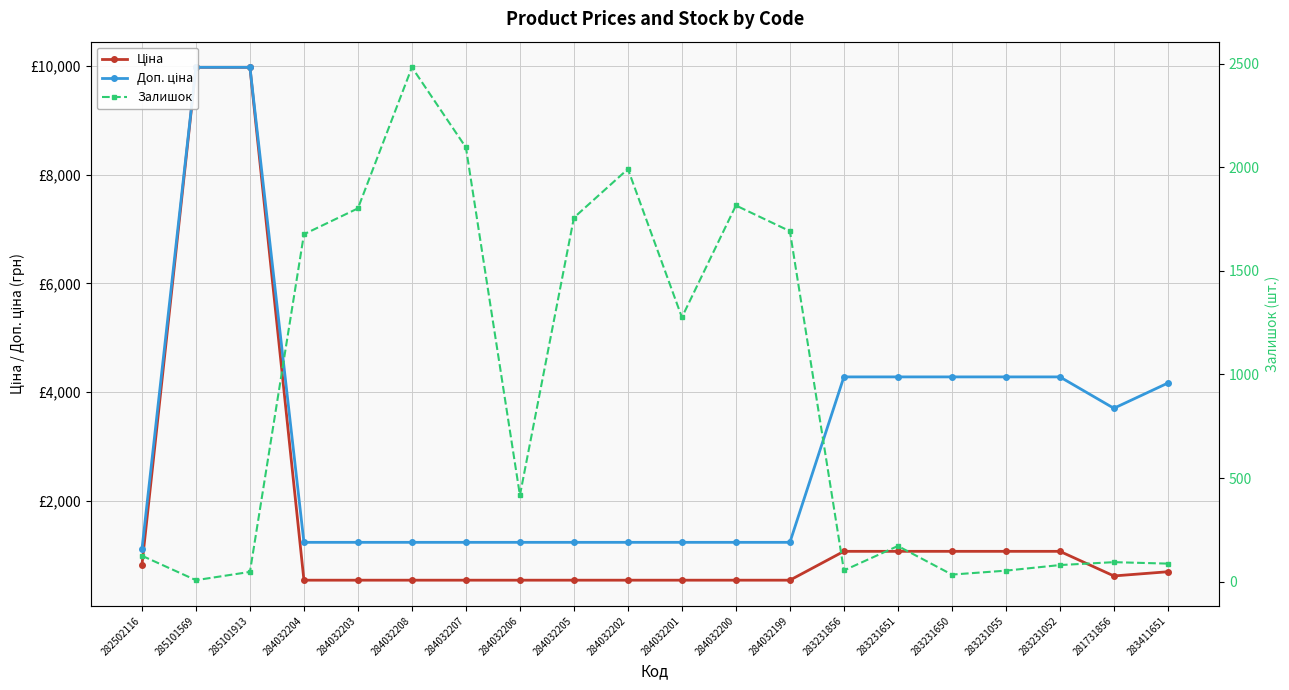

What is the difference between the highest and lowest values at 283231651?

4107.1